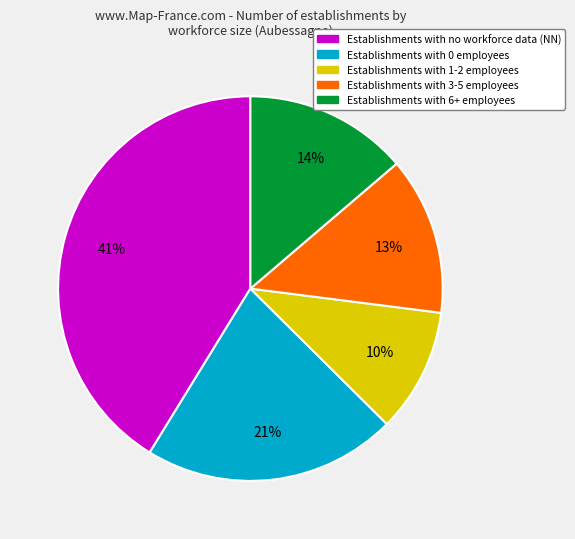

Is there a majority slice in this chart?

No